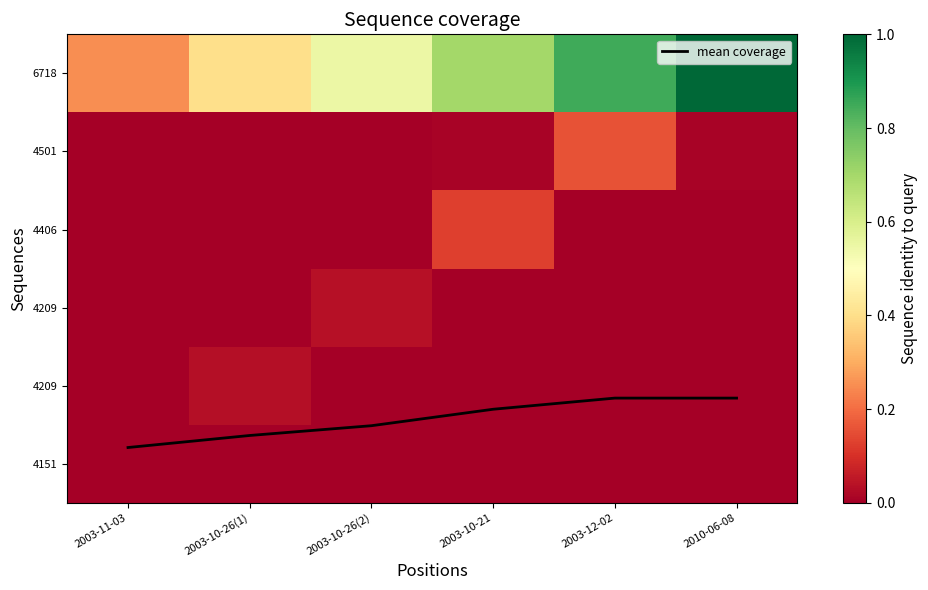

Between 2003-11-03 and 2003-12-02, which is larger?

2003-12-02